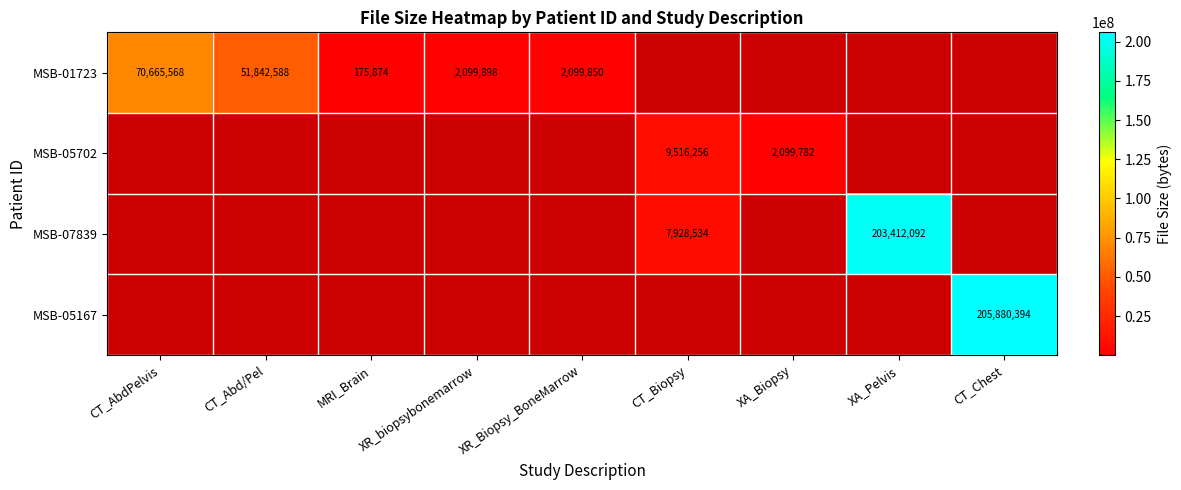

What is the difference between the MSB-01723 values at CT_Abd/Pel and XR_Biopsy_BoneMarrow?

49742738